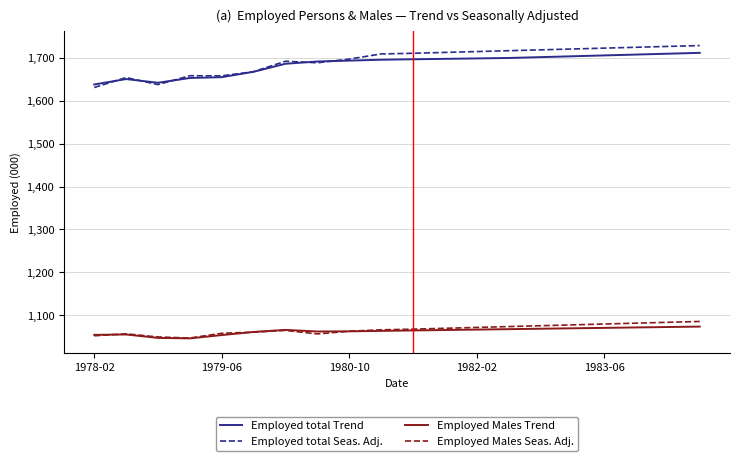

True or false: Employed total Trend and Employed Males Trend cross at least once.

False